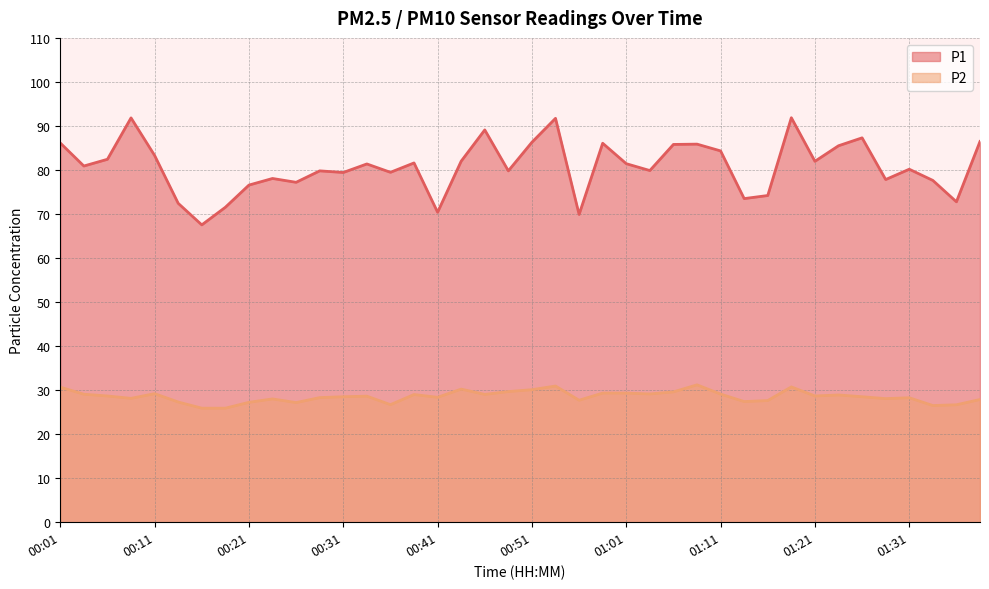

The value of P1 at 01:08 is 52.8. True or false?

False